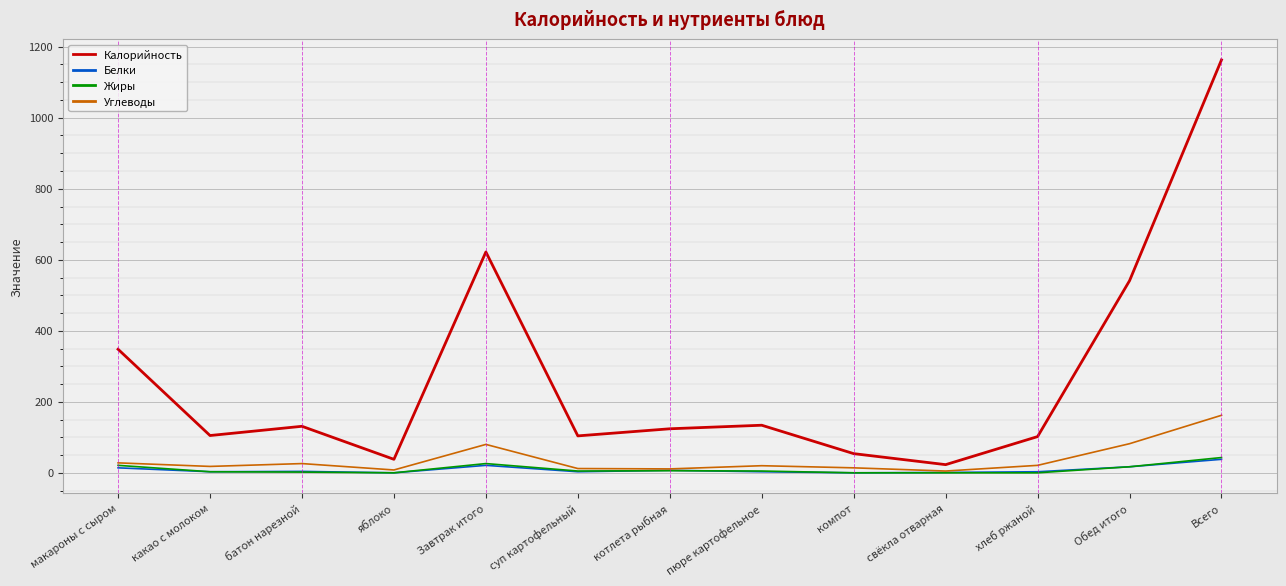

What is the total value across all series at Всего?

1406